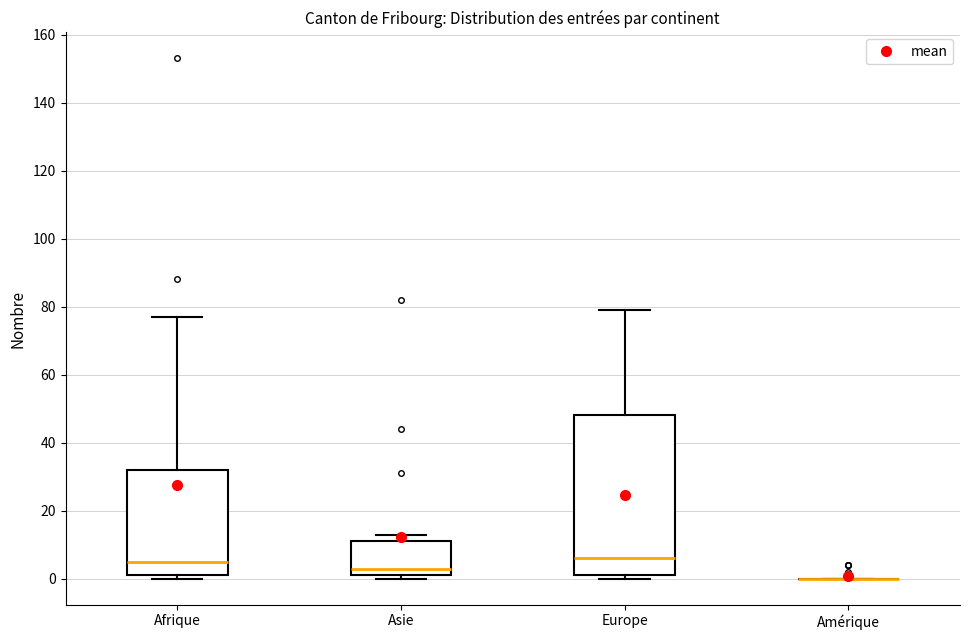

Reading left to right, transcribe this box plot: for each box, give where its median line is, the range the box spans, and where its two whiskers end, as read against the y-axis. The values are not printed on the chart, so give them approximately, as read against the axis.

Afrique: median 6, box 2 to 32, whiskers 0 to 78
Asie: median 4, box 2 to 12, whiskers 0 to 14
Europe: median 6, box 2 to 48, whiskers 0 to 80
Amérique: box collapsed to a line at 0, whiskers 0 to 0